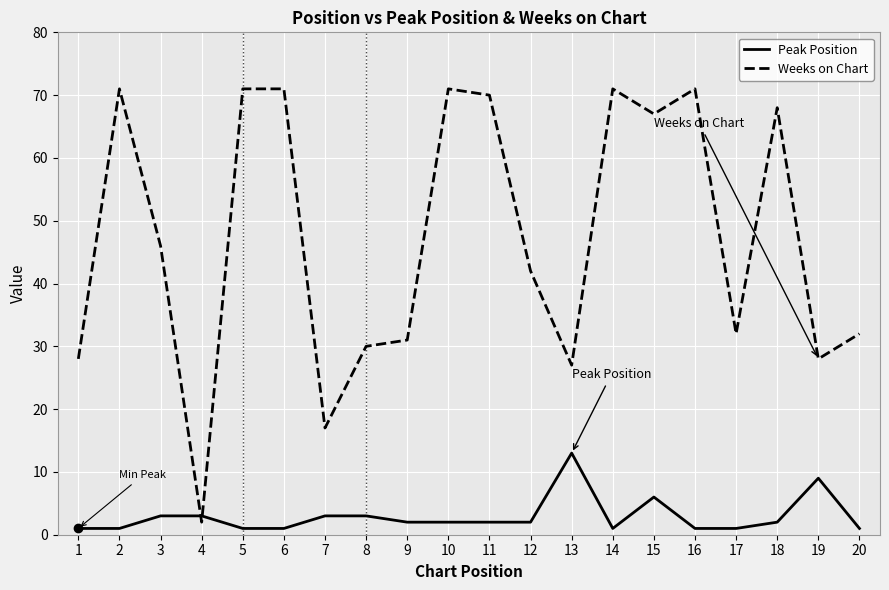

What is the spread (max minus min) of values at 15?

61